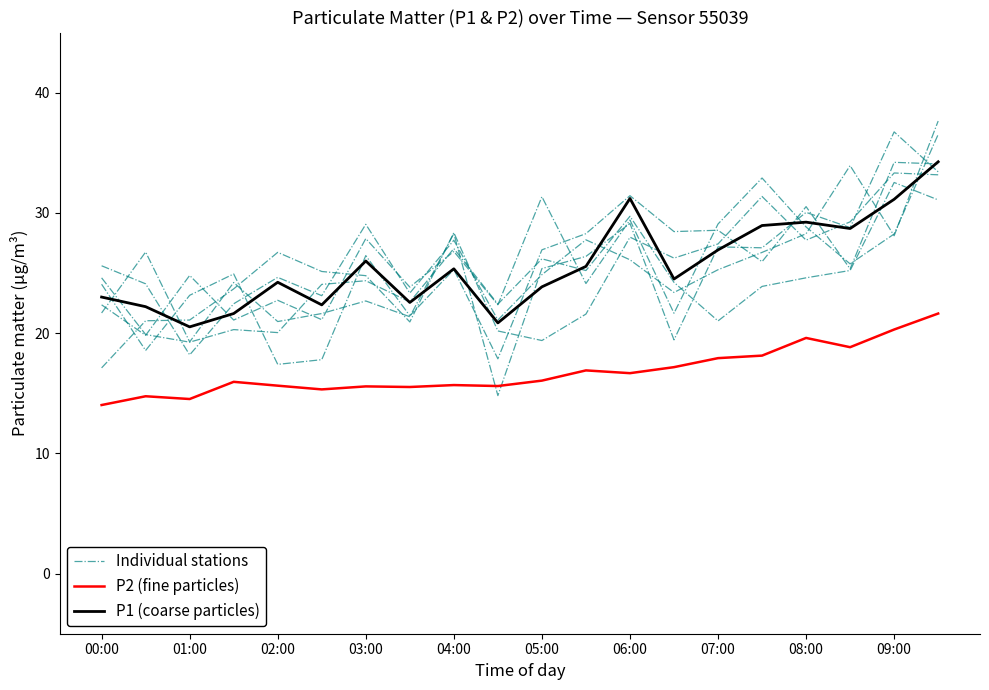

At 03:00, list the series in order from smallest to largest.

P2 (fine particles), P1 (coarse particles), Individual stations